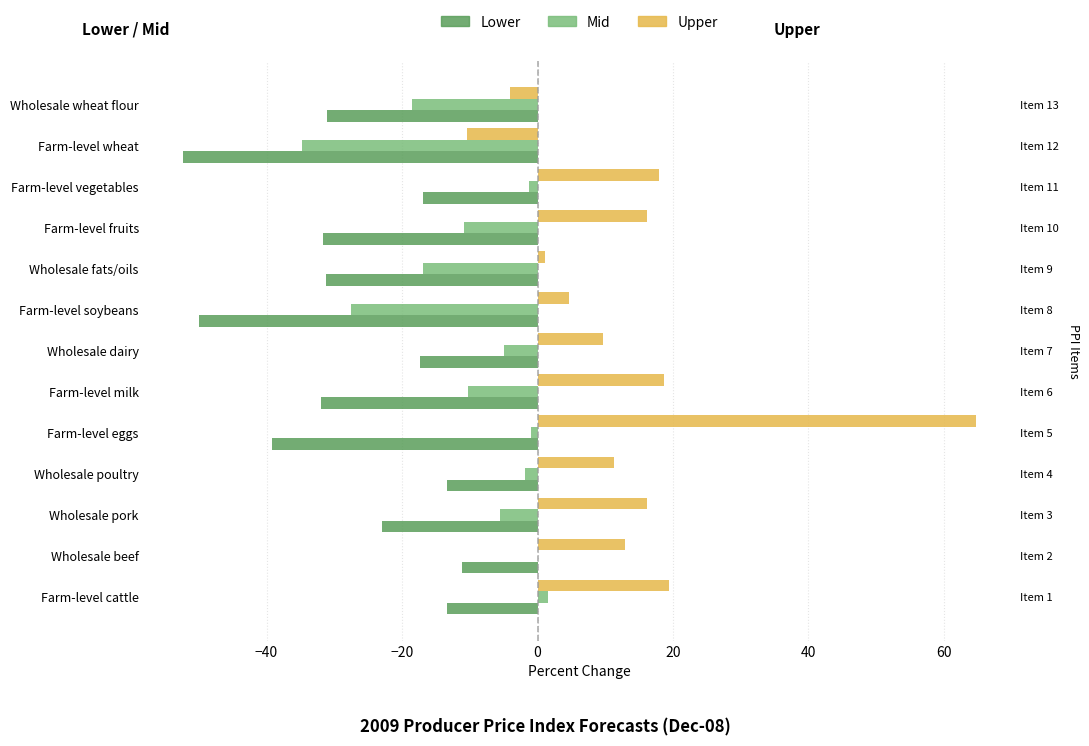

What is the sum of all Mid values?

-131.5